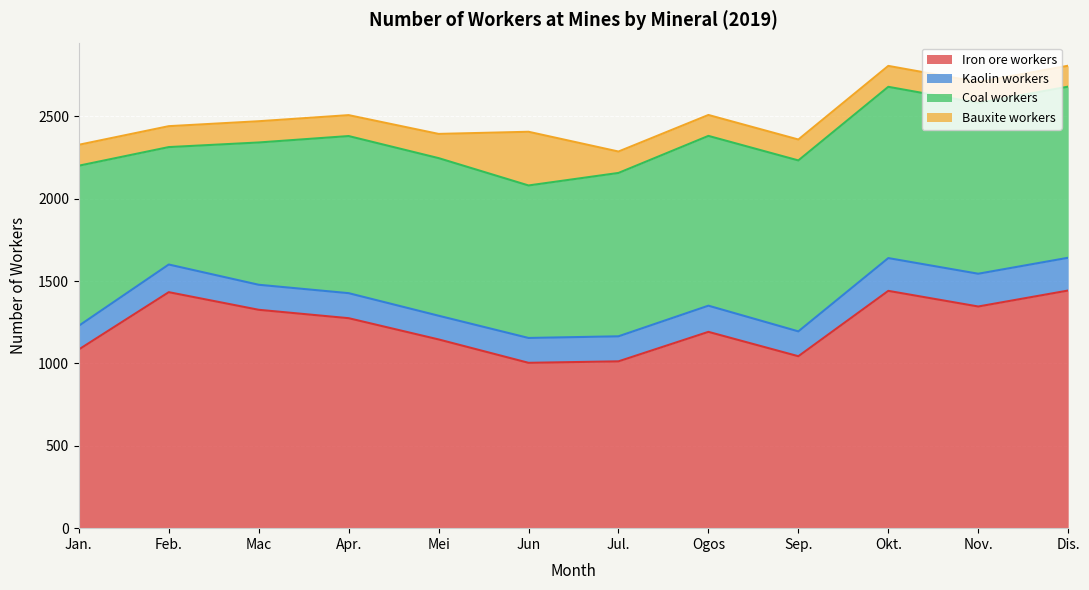

True or false: Coal workers and Iron ore workers intersect in this chart.

False